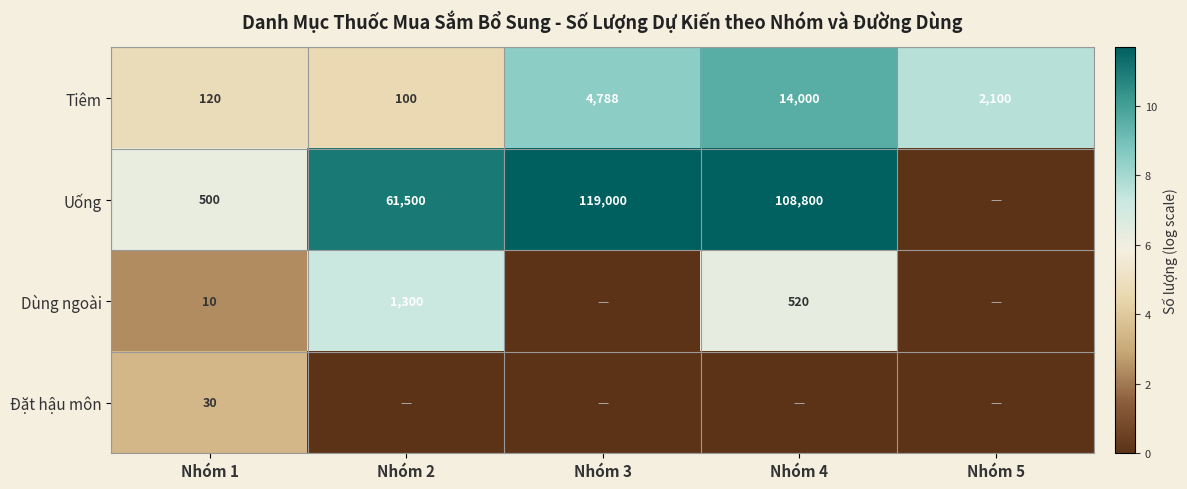

What is the difference between the Tiêm values at Nhóm 2 and Nhóm 5?

2000